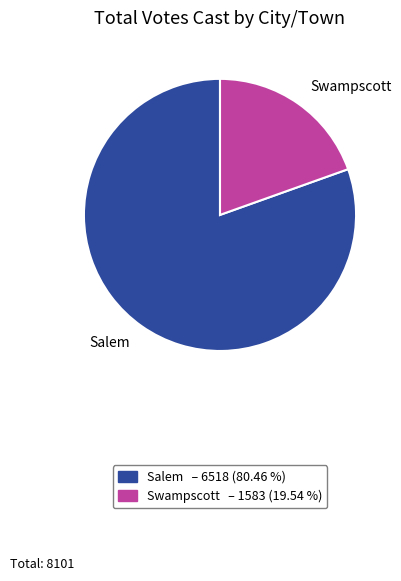

Which has a higher value, Swampscott or Salem?

Salem